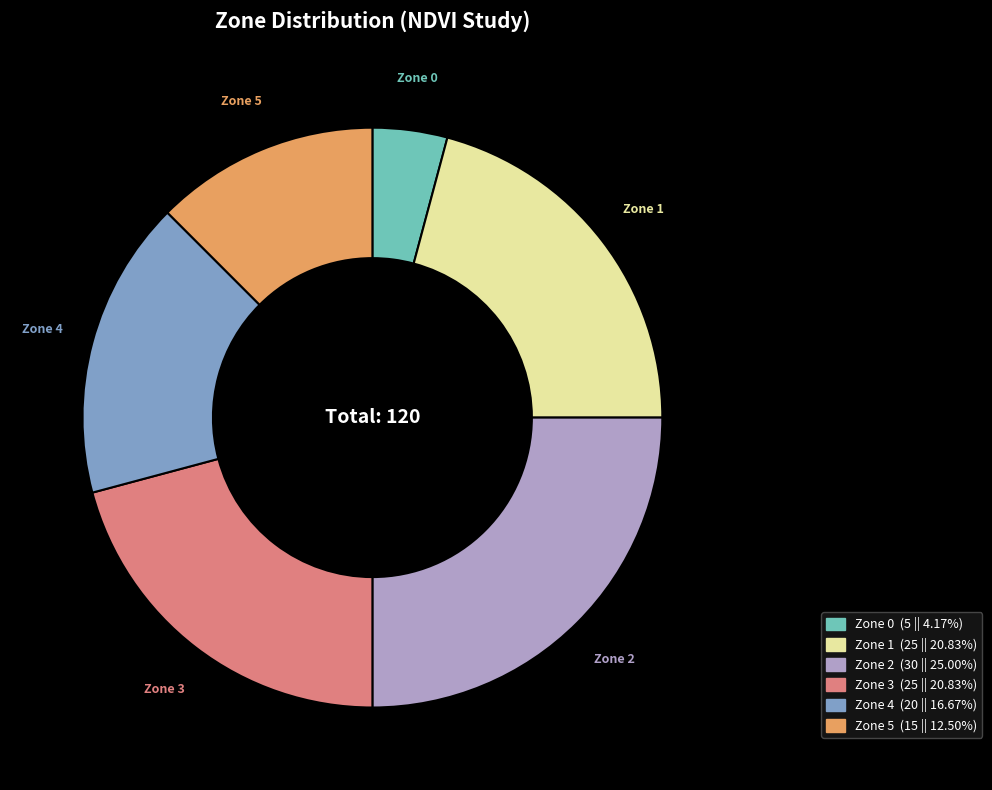

Combined, do Zone 5 and Zone 4 account for over 50%?

No